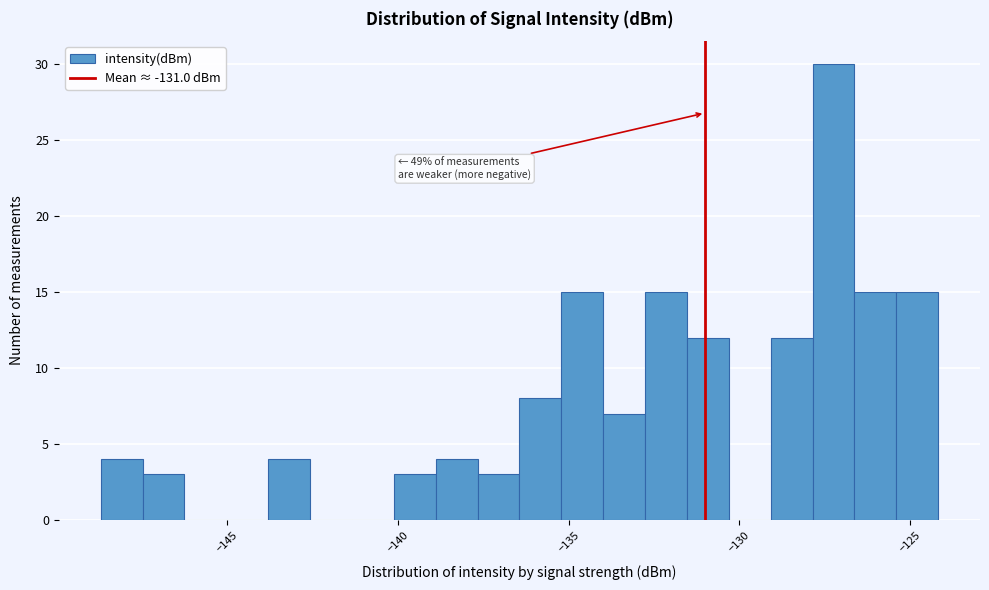

Around what value on the x-axis is the tallest bar? Give the approximate position of its centre, as read against the axis.

-127.0